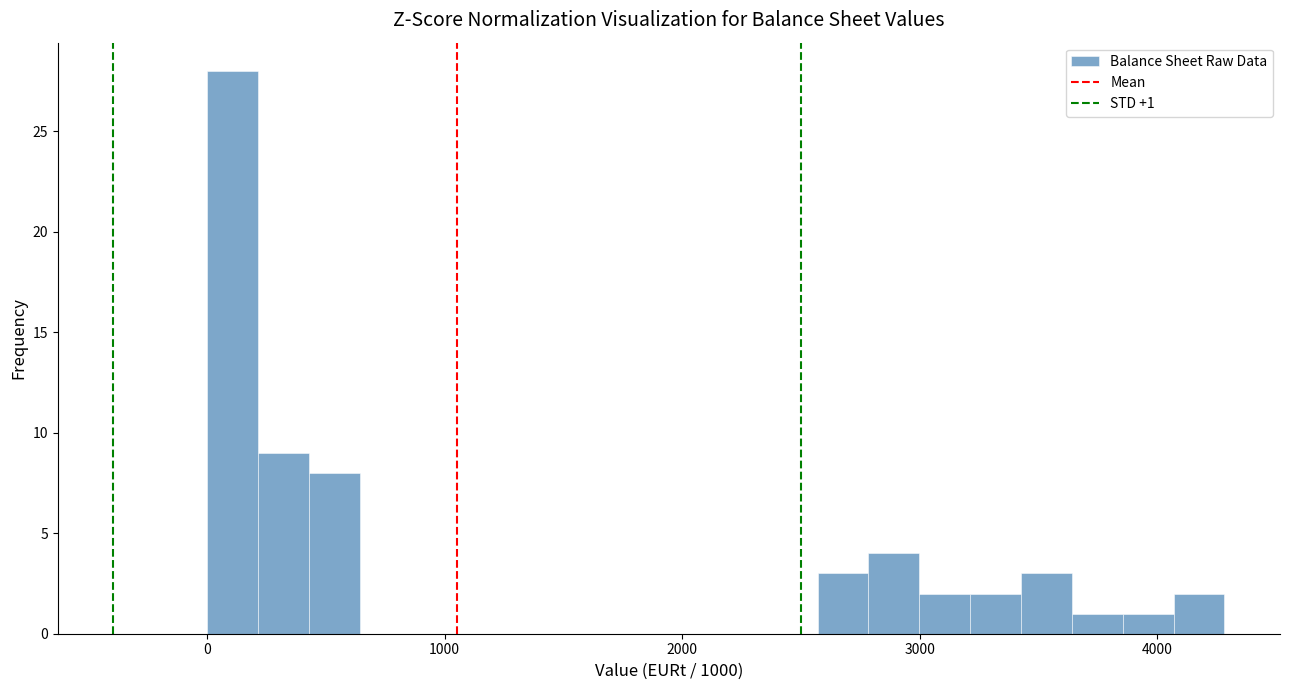

Read against the x-axis, roughly where is the centre of the tallest bar?

100